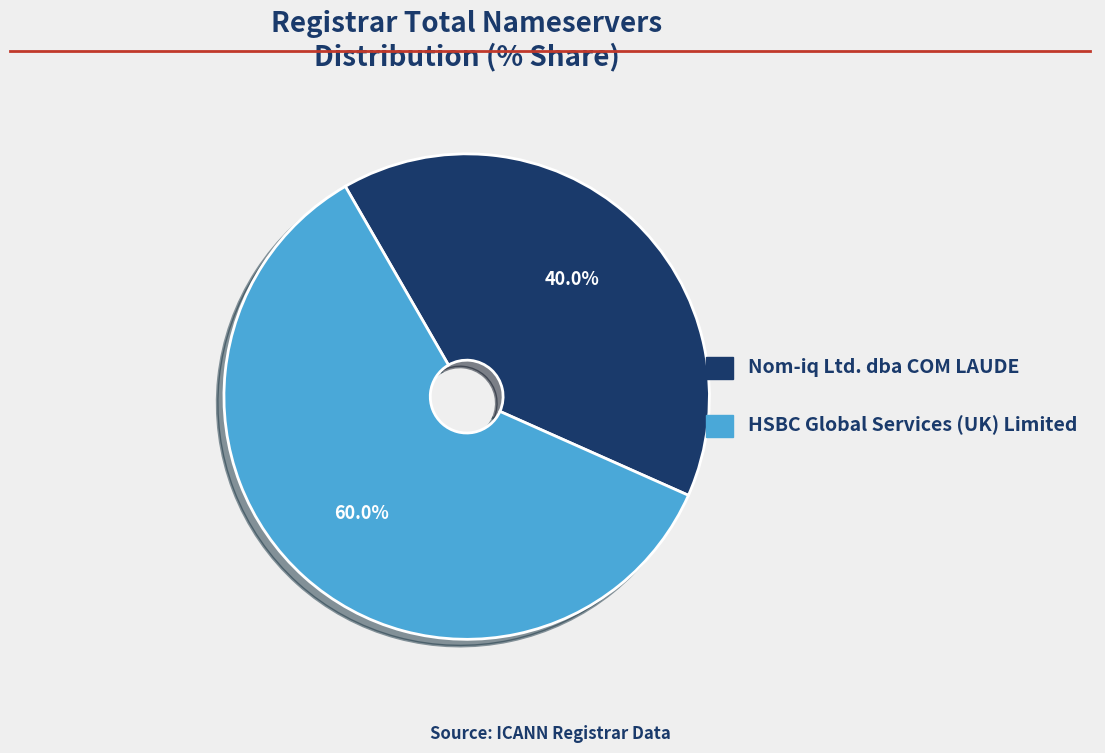

Is there a majority slice in this chart?

Yes